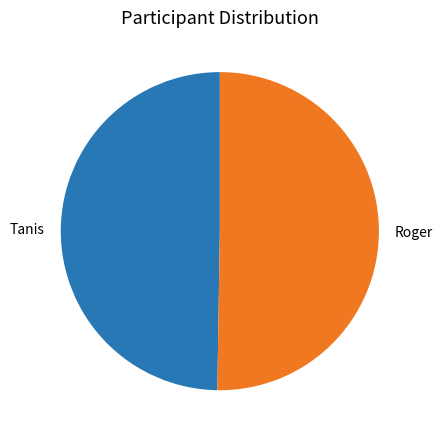

How many slices are in this pie chart?

2